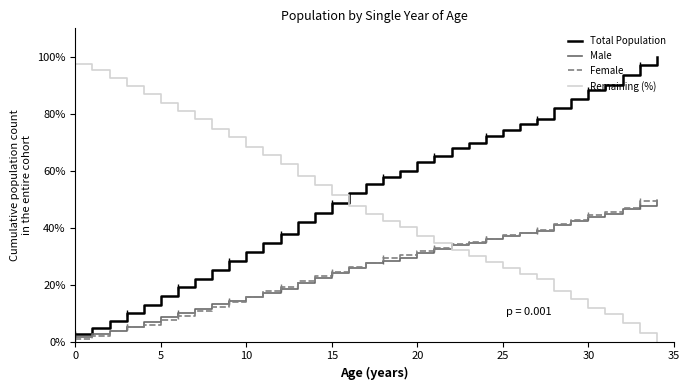

Which series ends up on top after the final intersection of Female and Remaining (%)?

Female